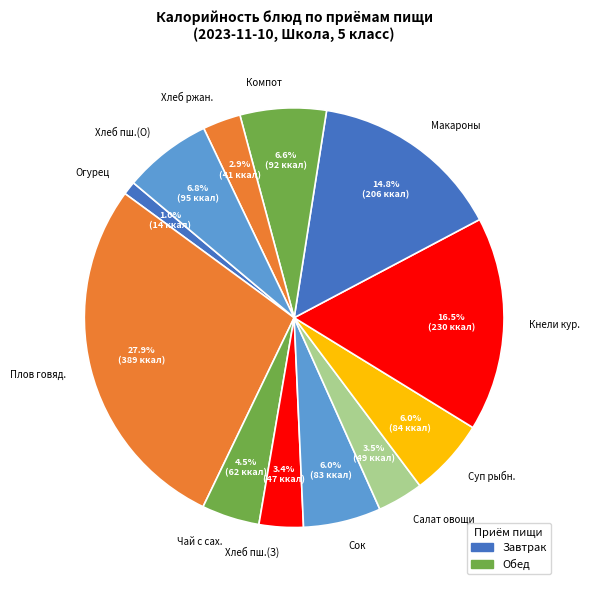

Is the sum of Хлеб пш.(З) and Кнели кур. greater than half?

No